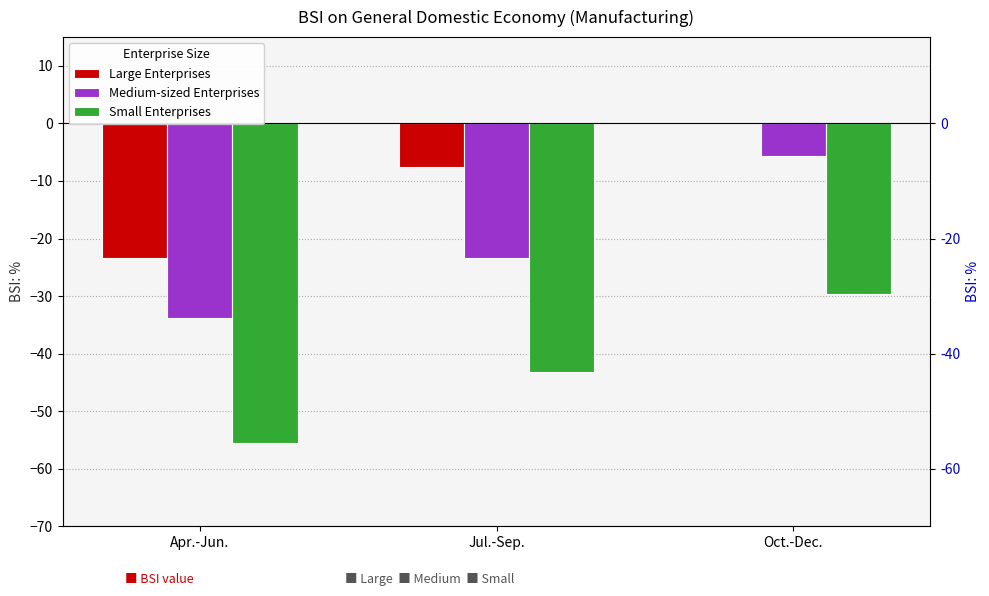

Reading right to left, transcribe all the data shown in this chart.

Large Enterprises: Oct.-Dec.=0.1	Jul.-Sep.=-7.6	Apr.-Jun.=-23.4
Medium-sized Enterprises: Oct.-Dec.=-5.6	Jul.-Sep.=-23.3	Apr.-Jun.=-33.8
Small Enterprises: Oct.-Dec.=-29.7	Jul.-Sep.=-43.2	Apr.-Jun.=-55.5